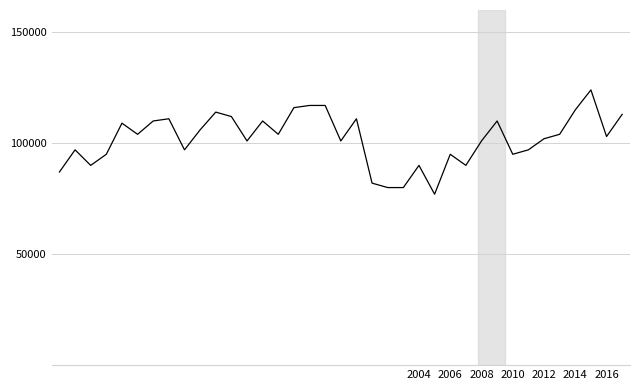

What is the smallest value displayed?

77000